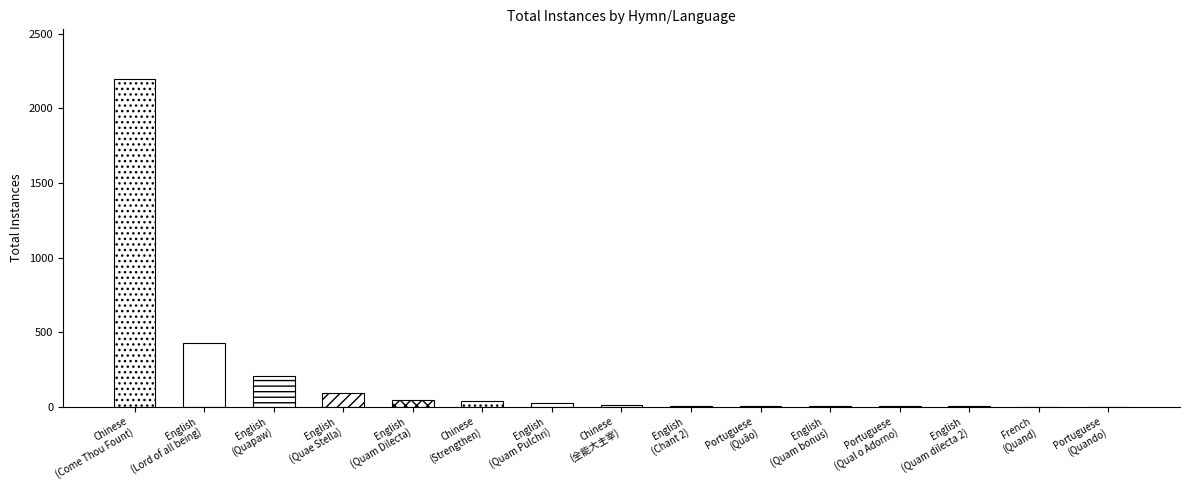

How many distinct data groups are displayed?

1